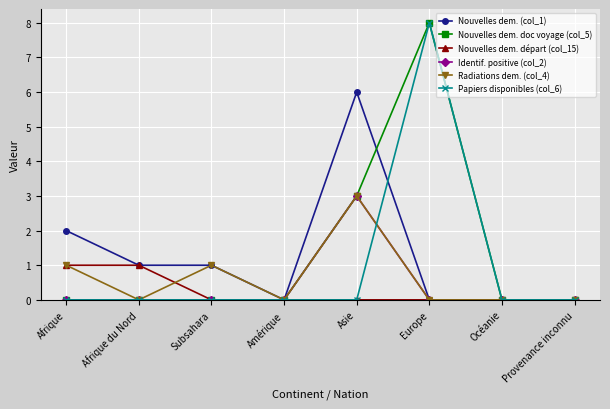

What is the average value of the Nouvelles dem. (col_1) series?

1